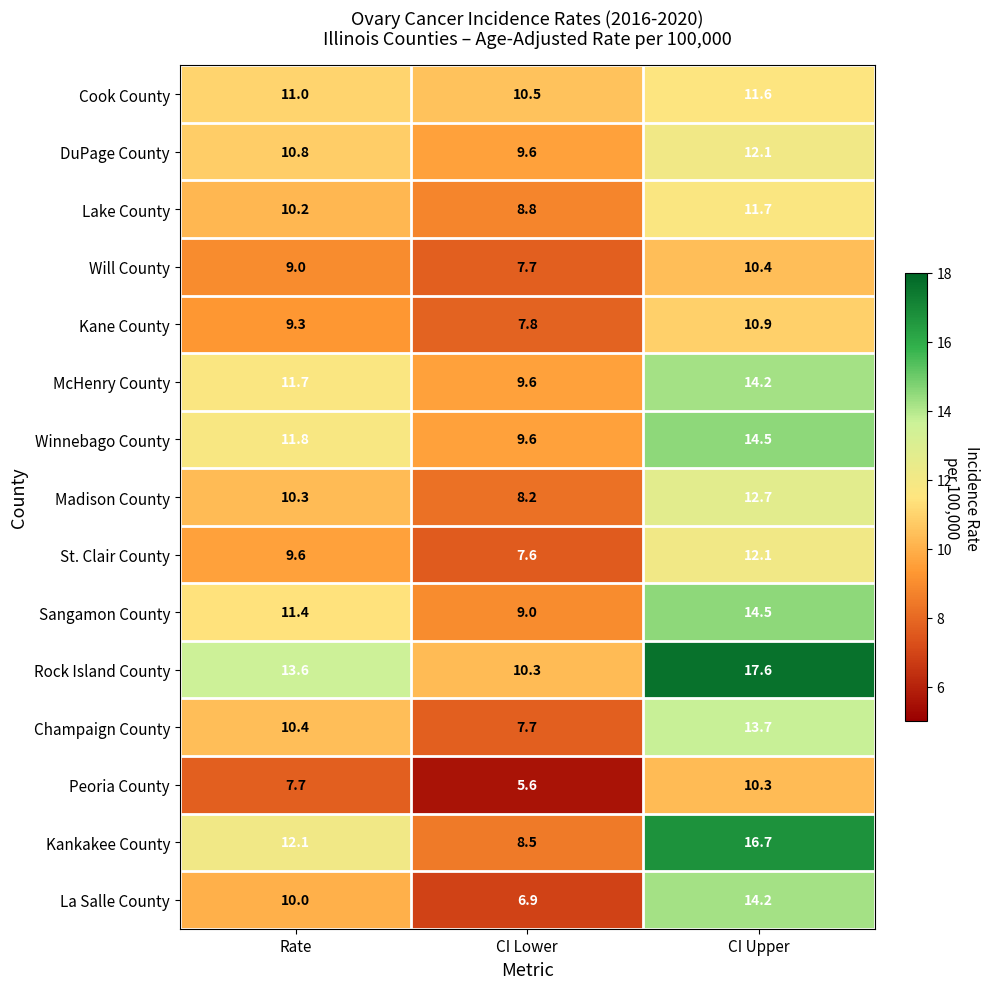

How many distinct data groups are displayed?

15